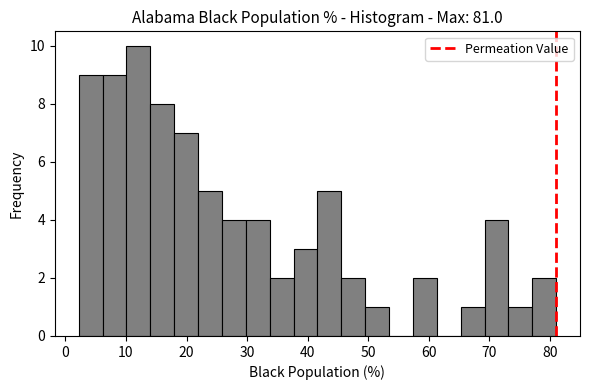

Around what value on the x-axis is the tallest bar? Give the approximate position of its centre, as read against the axis.

12